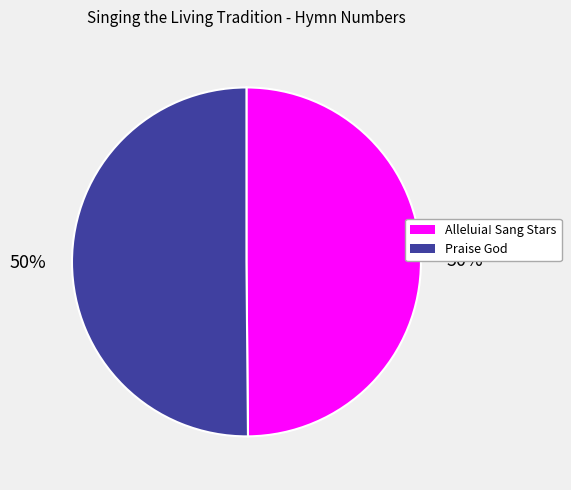

To the nearest percent, what percentage of the pie is Alleluia! Sang Stars?

50%